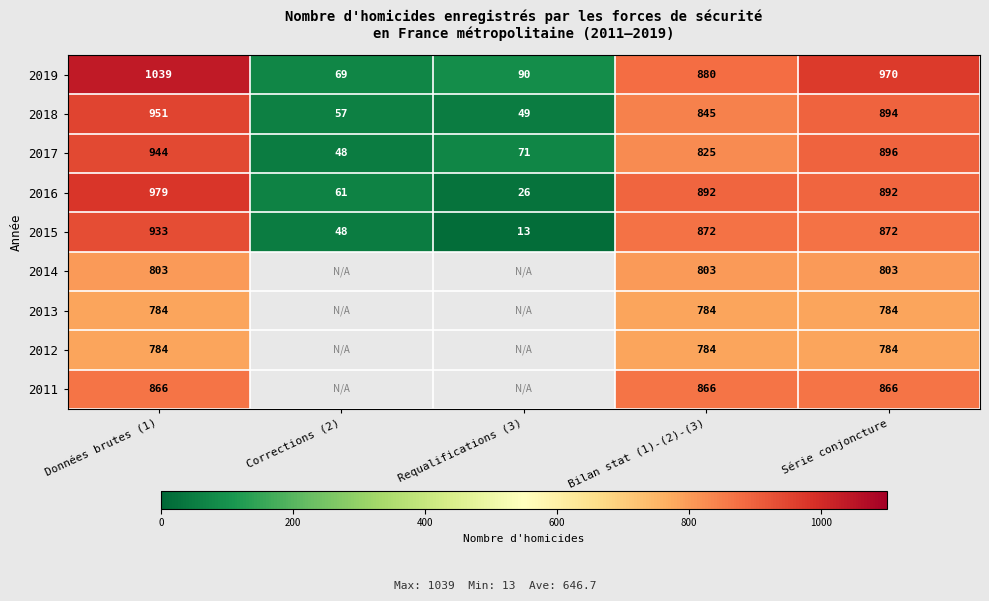

What is the spread (max minus min) of values at Série conjoncture?

186